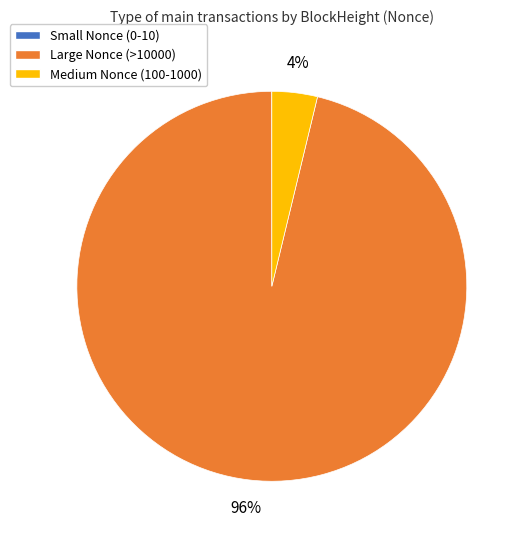

Which slice represents more than half of the pie?

Large Nonce (>10000)